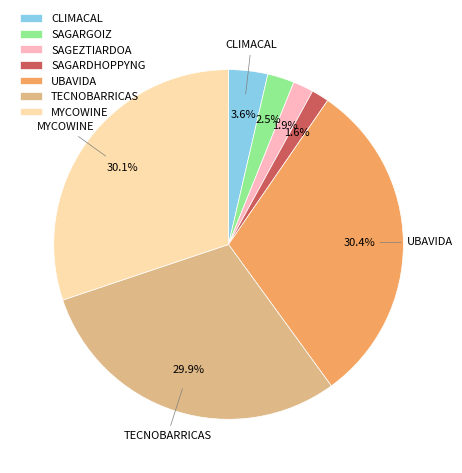

To the nearest percent, what portion does TECNOBARRICAS represent?

30%